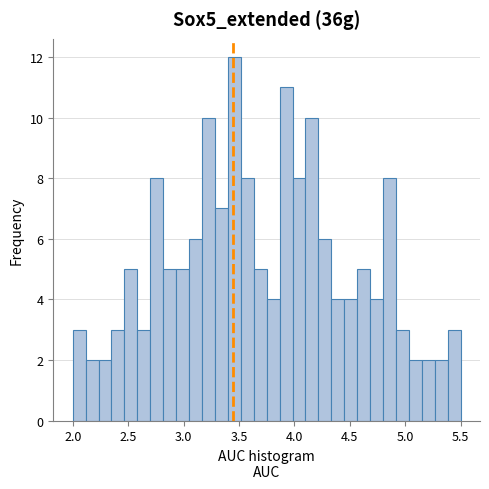

Around what value on the x-axis is the tallest bar? Give the approximate position of its centre, as read against the axis.

3.45